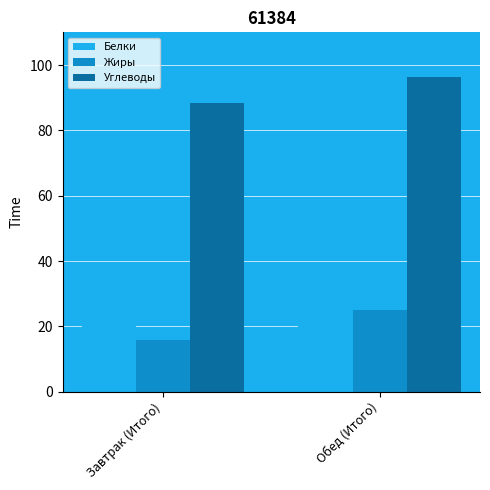

Which label corresponds to the largest value in the chart?

Обед (Итого)